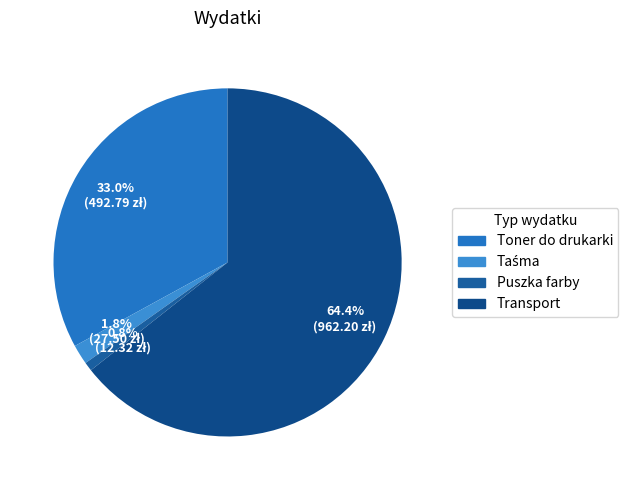

How many segments does this pie chart have?

4